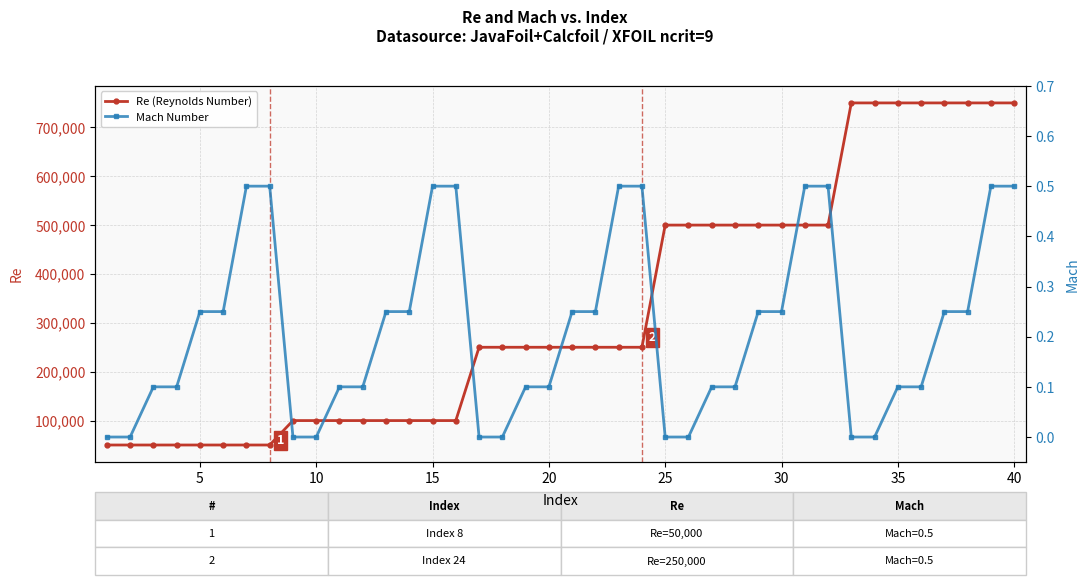

Read the Mach Number value at 27.

0.1